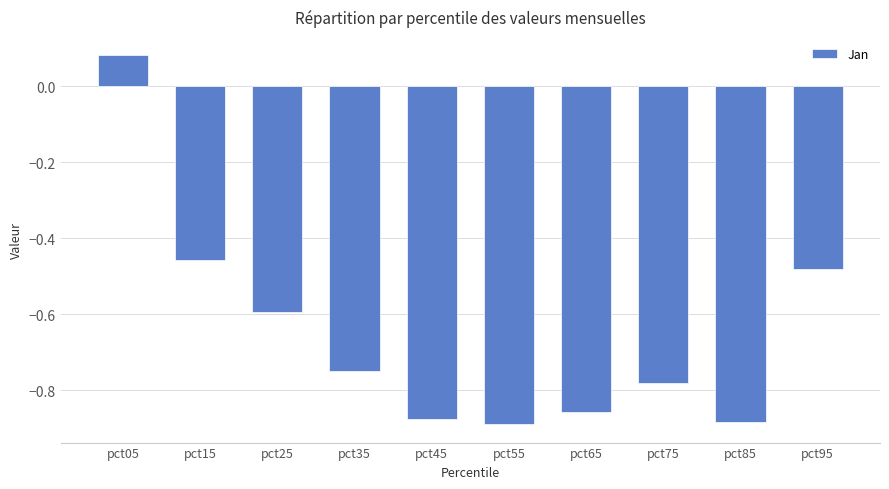

At which label does the data first exceed 0?

pct05